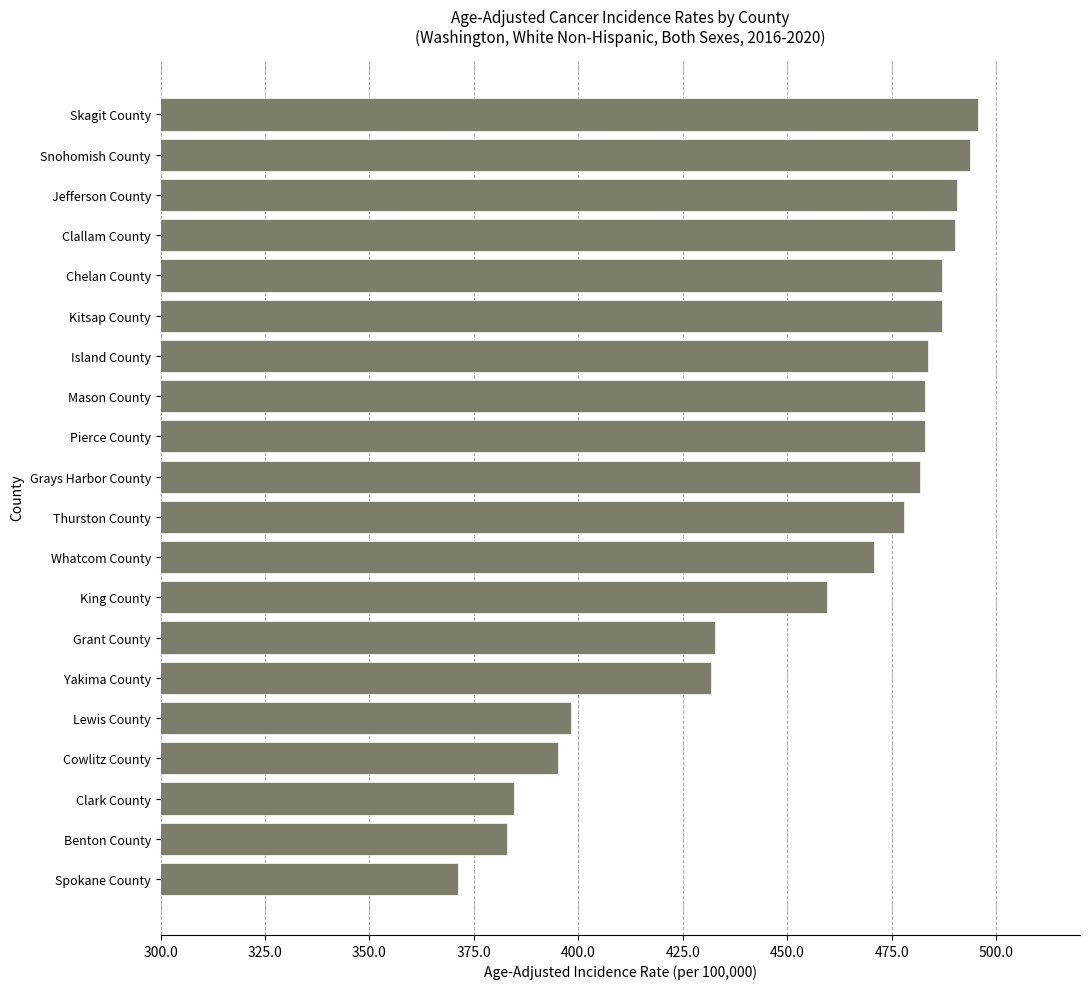

Between Snohomish County and Grays Harbor County, which is larger?

Snohomish County